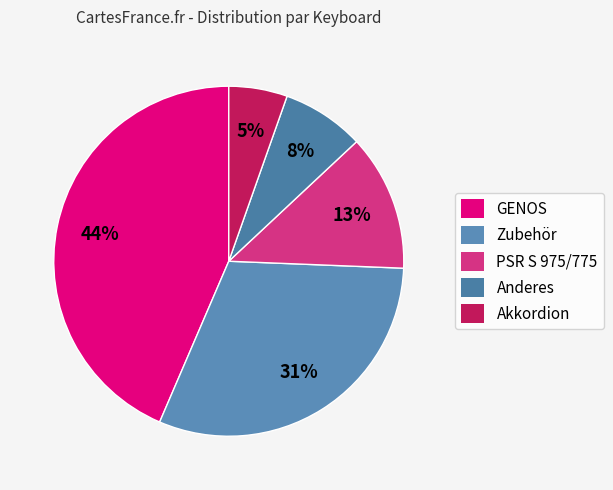

The Zubehör slice represents 31% of the pie. True or false?

True